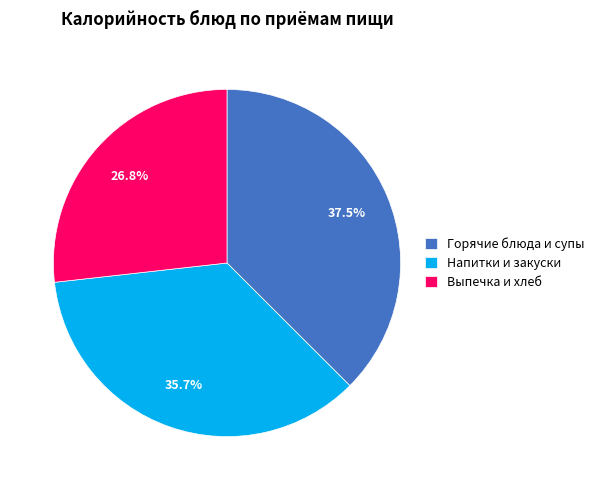

How much of the chart is everything except Выпечка и хлеб?

73.2%